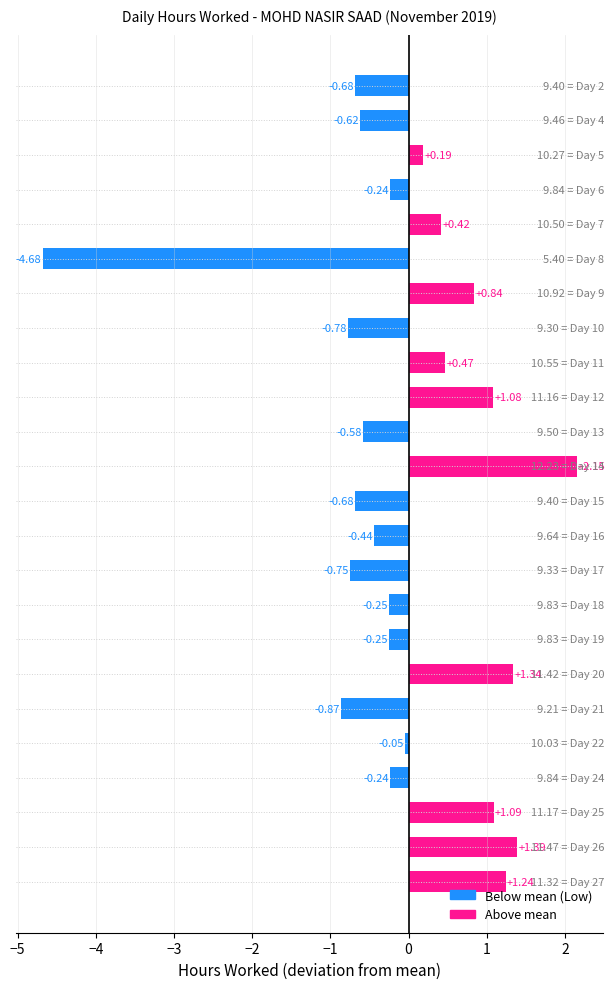

What is the difference between the second highest and second lowest values?

2.3